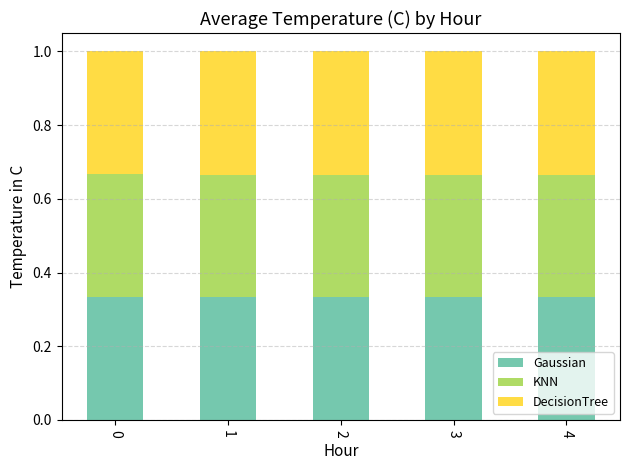

Does the chart contain stacked bars?

Yes